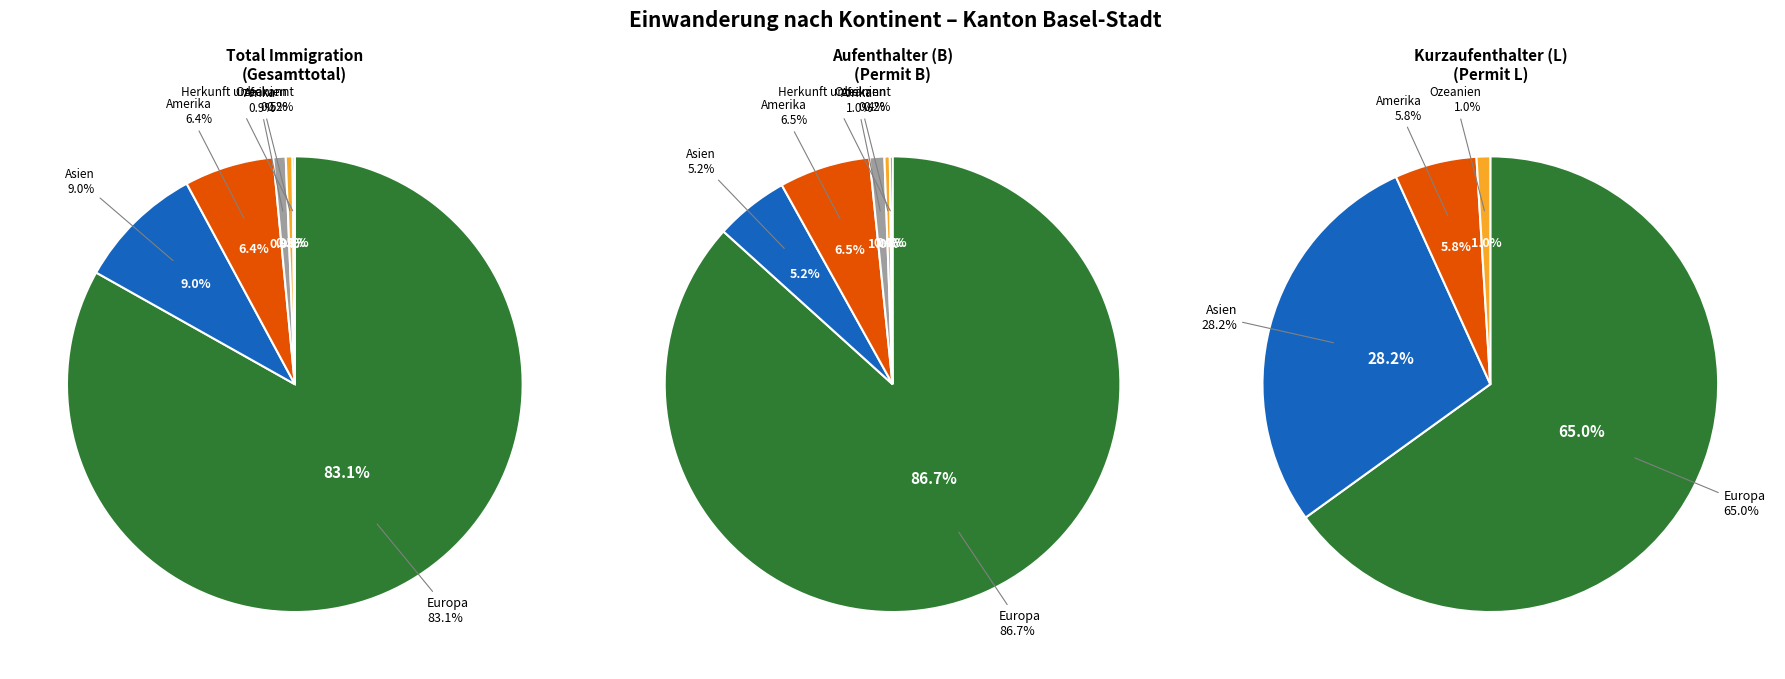

How many slices are in this pie chart?

6